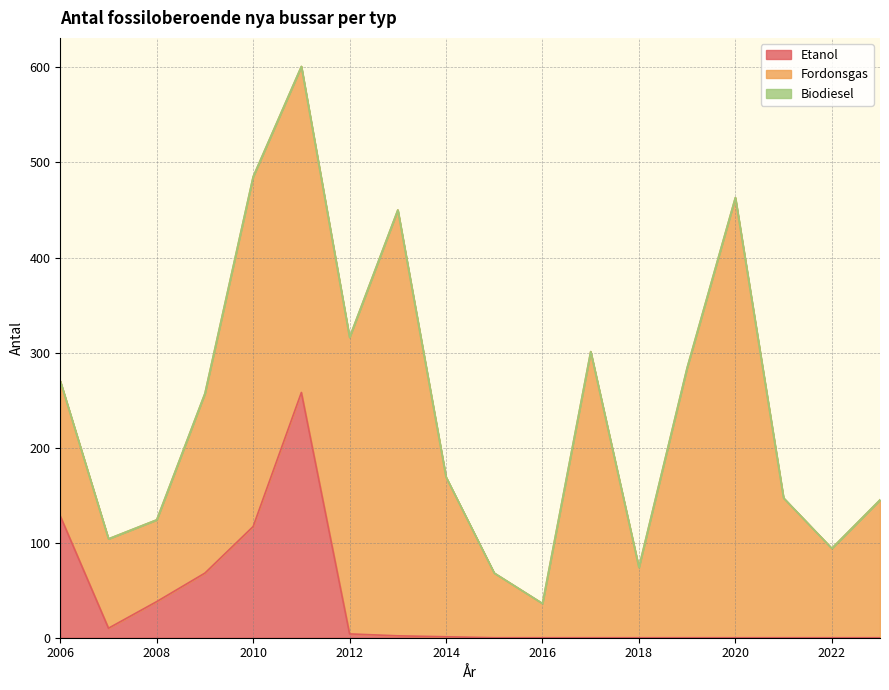

What are all the series names shown in the legend?

Etanol, Fordonsgas, Biodiesel